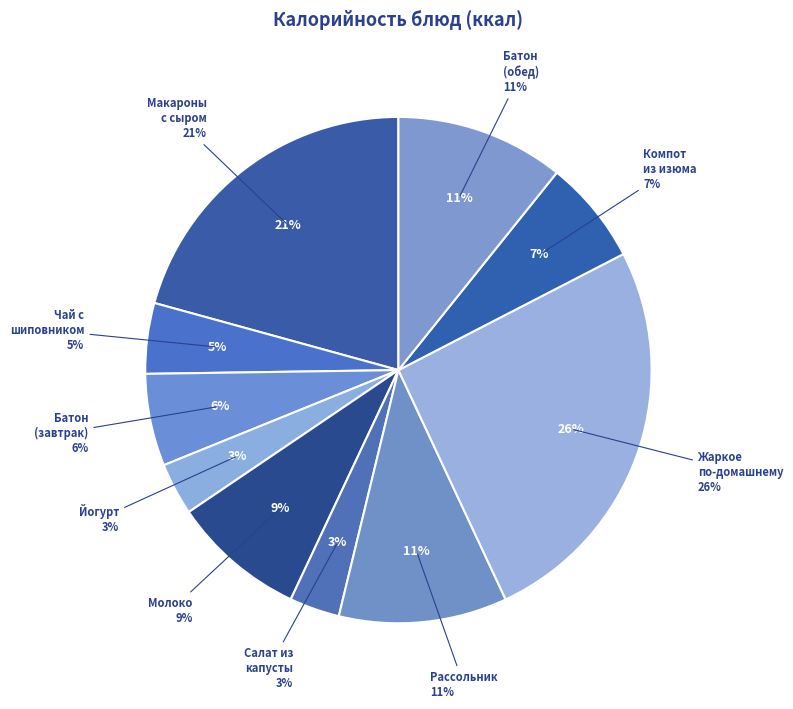

How many segments does this pie chart have?

10